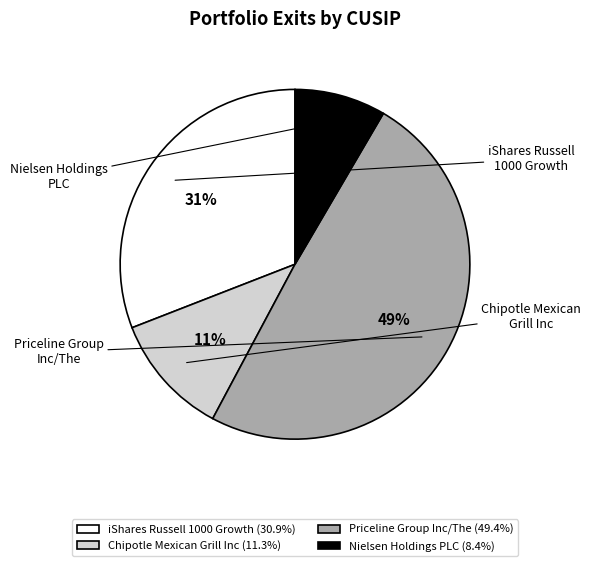

Is there a majority slice in this chart?

No